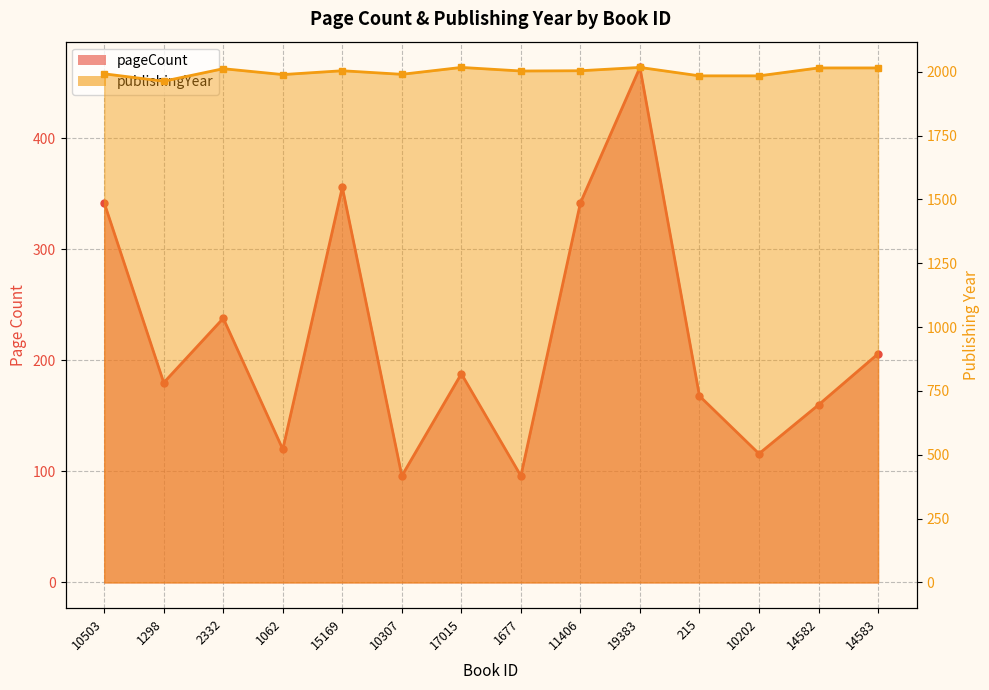

In pageCount, how many points are lower than both neighbors (excluding endpoints)?

5